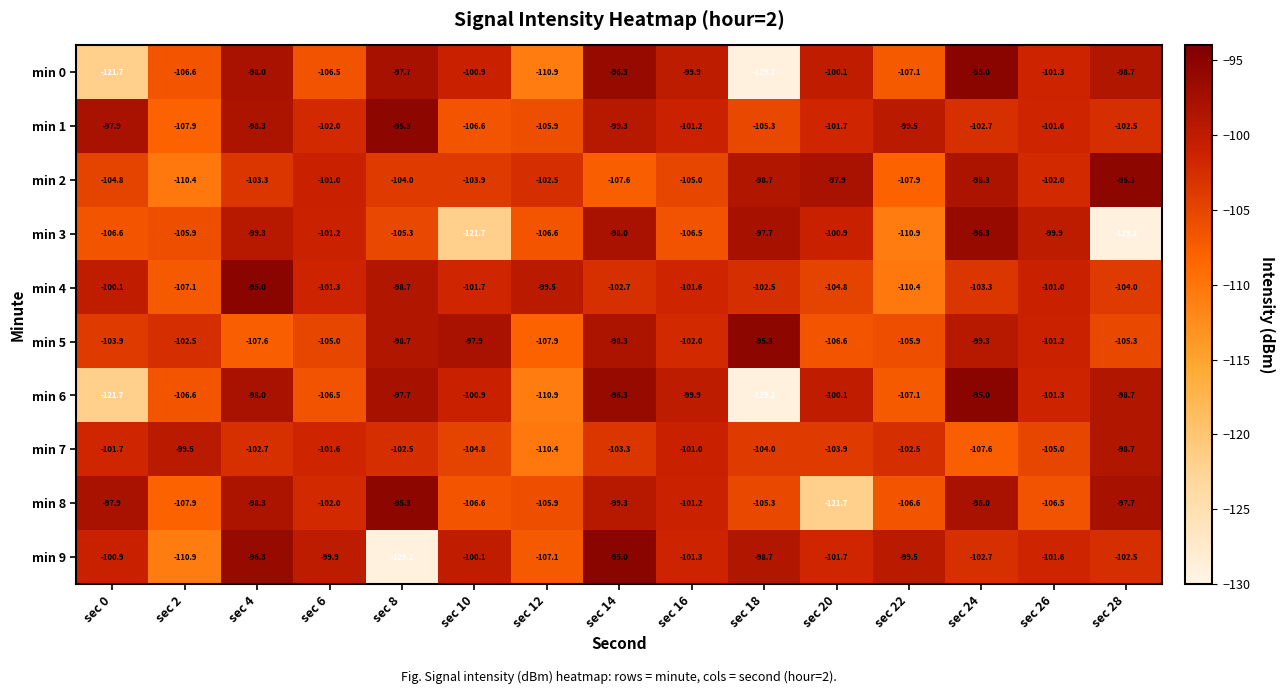

What is the difference between the min 8 values at sec 14 and sec 20?

22.4